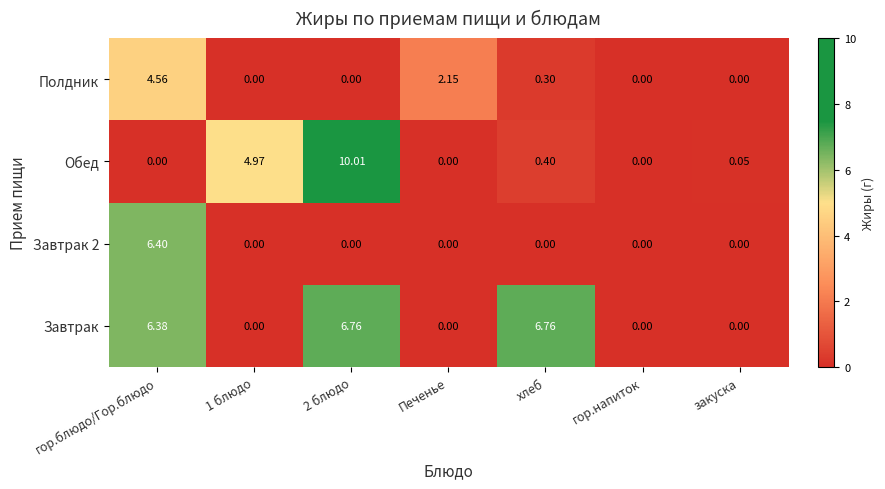

At which category is the sum across all series the highest?

гор.блюдо/Гор.блюдо